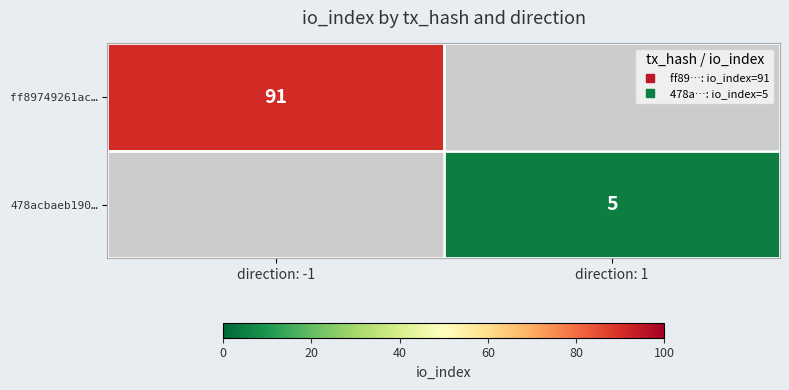

How many series are shown in this chart?

2